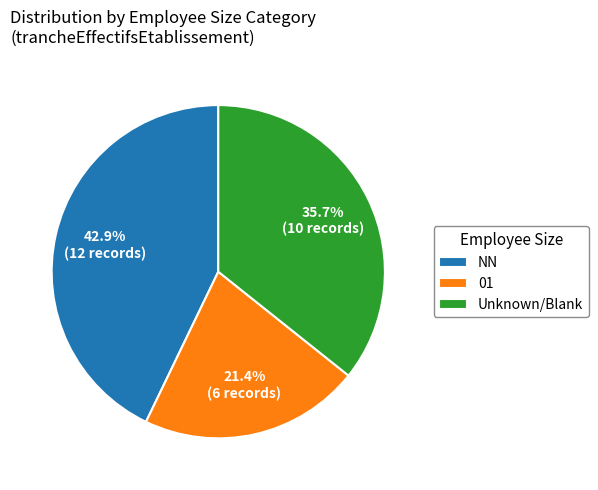

What percentage is NOT represented by NN?

57.1%